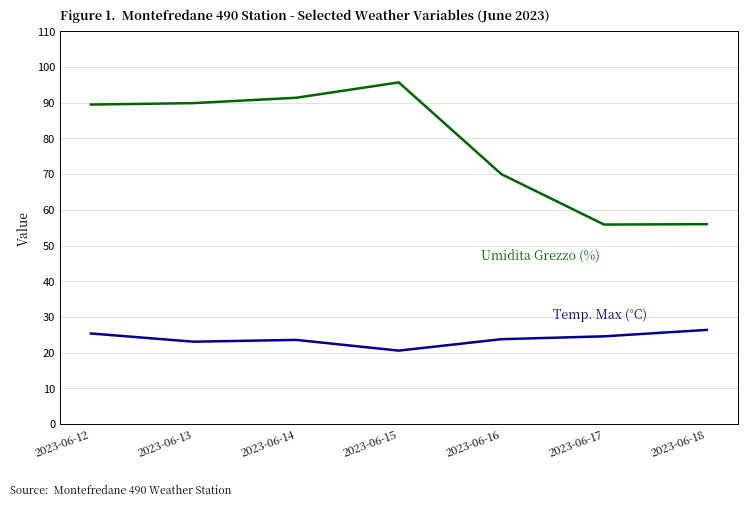

What is the total value across all series at 2023-06-18?

82.4